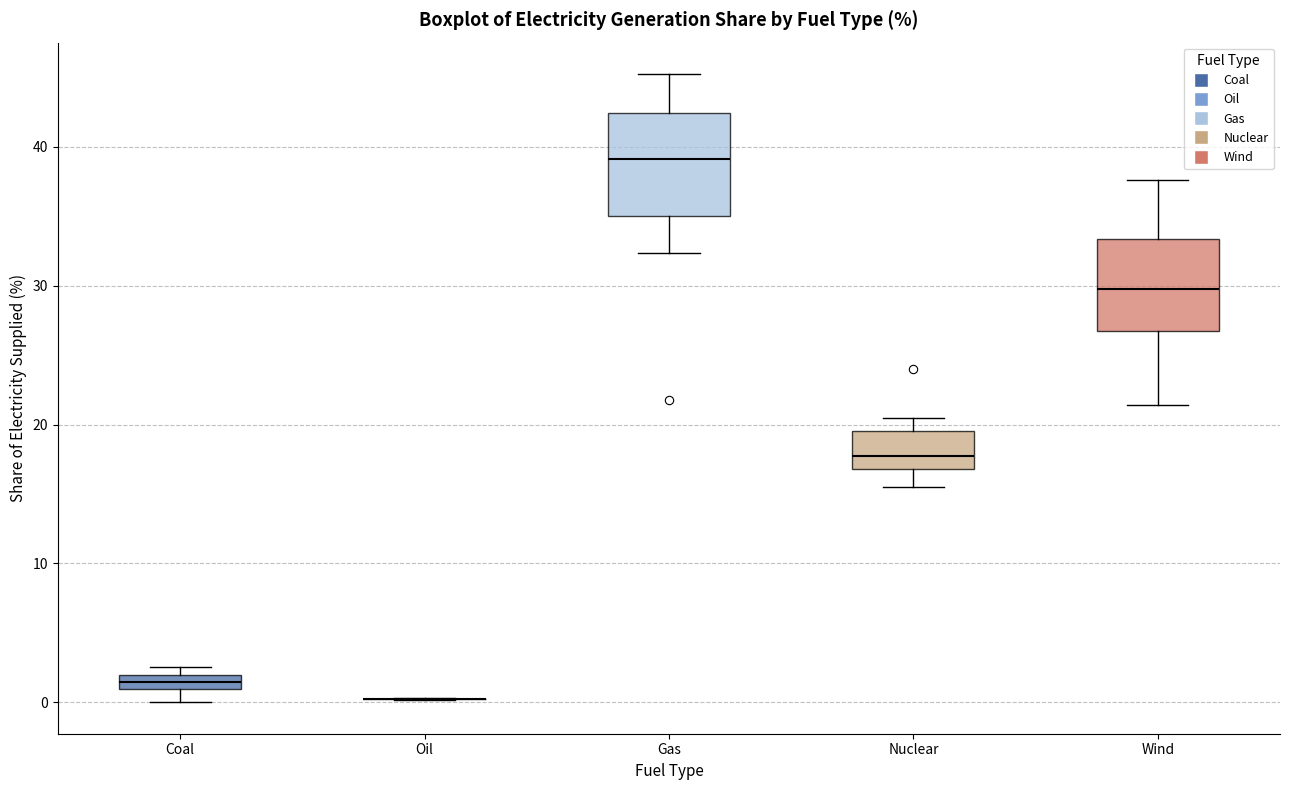

Where does the median line of the box for Nuclear sit on the y-axis? The values are not printed on the chart, so give them approximately, as read against the axis.

18